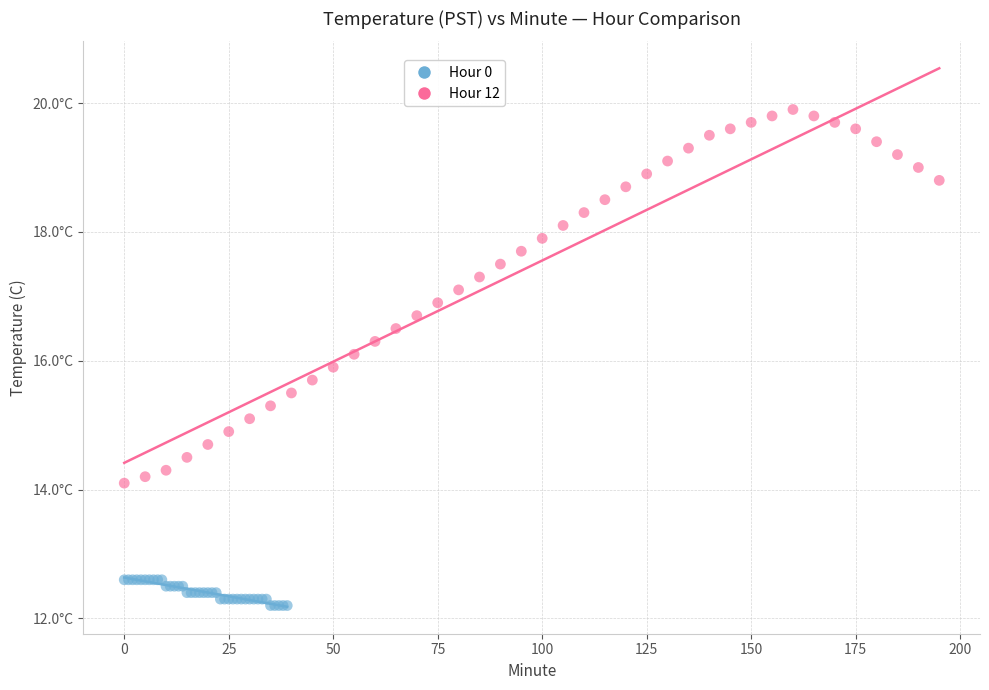

Which series contains the highest Y value?

Hour 12